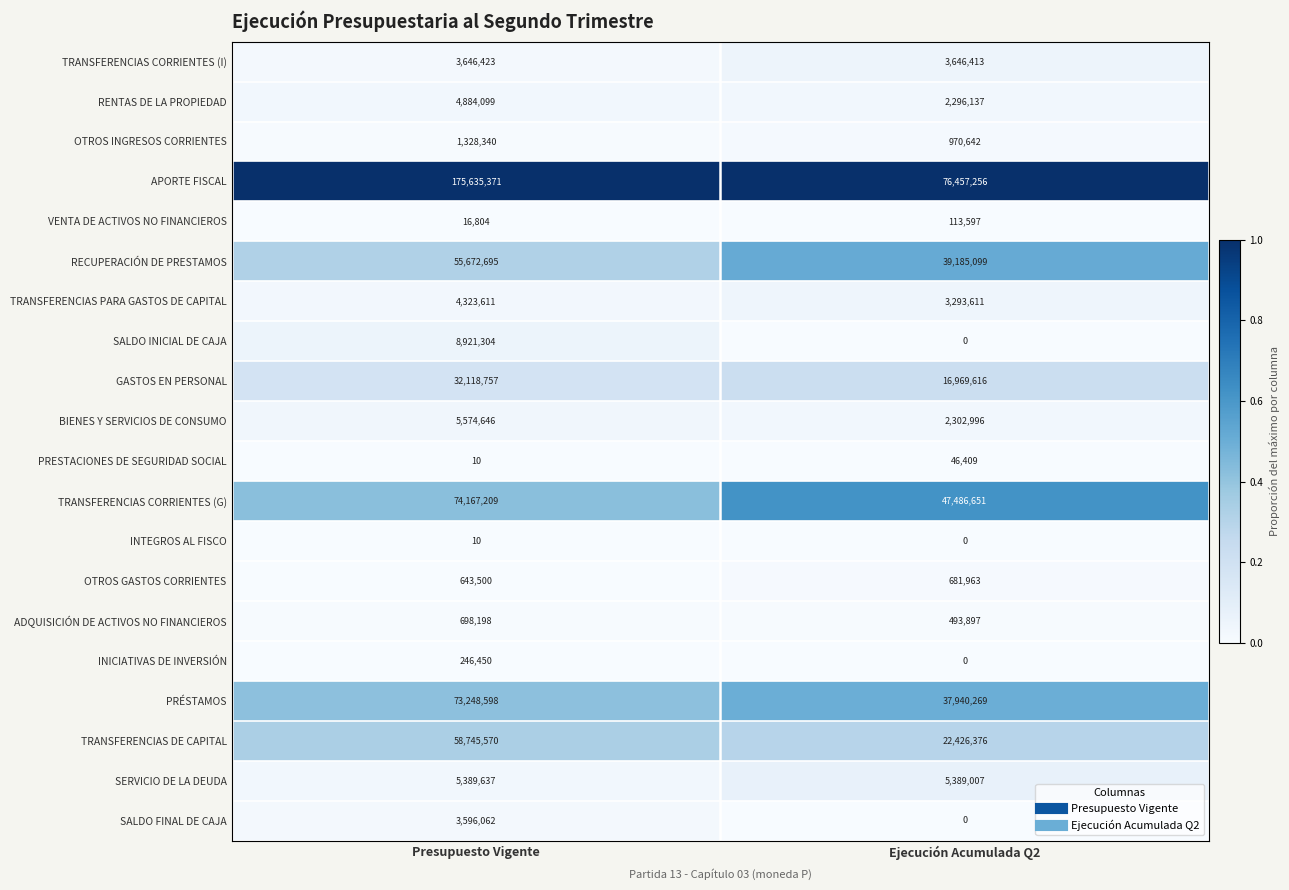

What is the sum of the RECUPERACIÓN DE PRESTAMOS values at Ejecución Acumulada Q2 and Presupuesto Vigente?

94857794